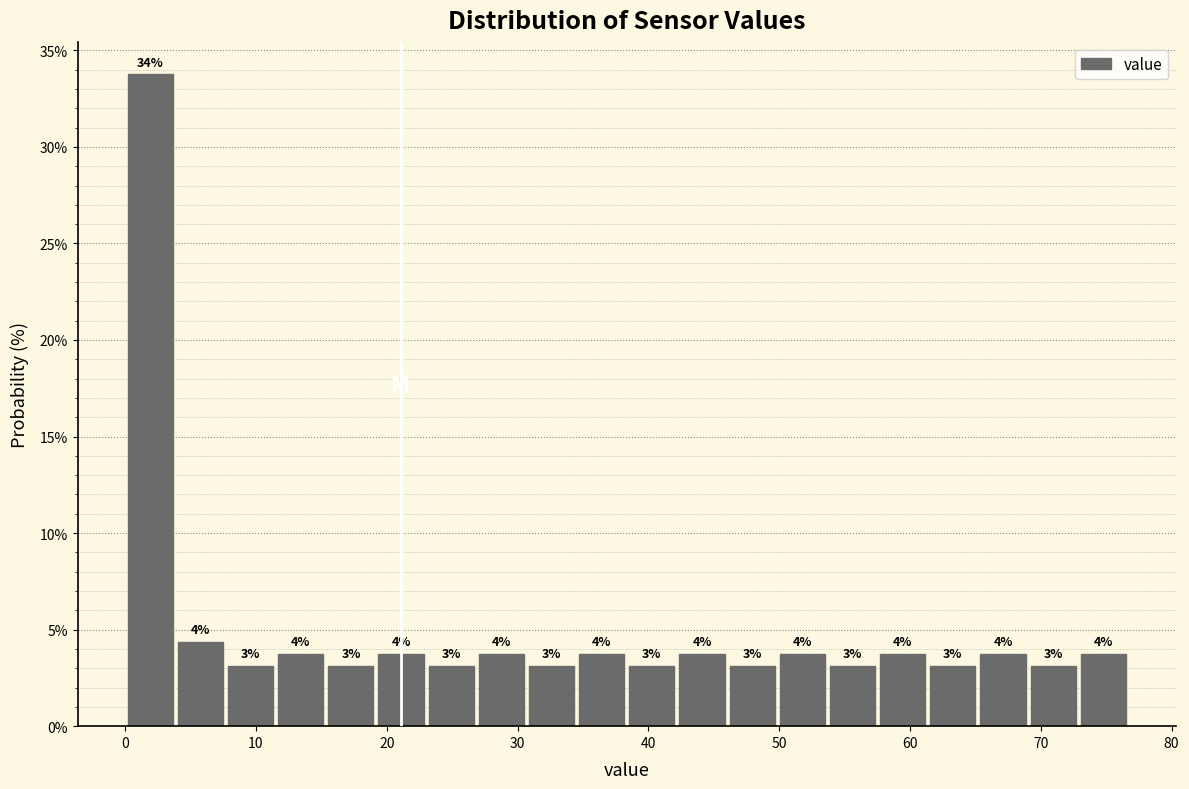

Around what value on the x-axis is the tallest bar? Give the approximate position of its centre, as read against the axis.

2